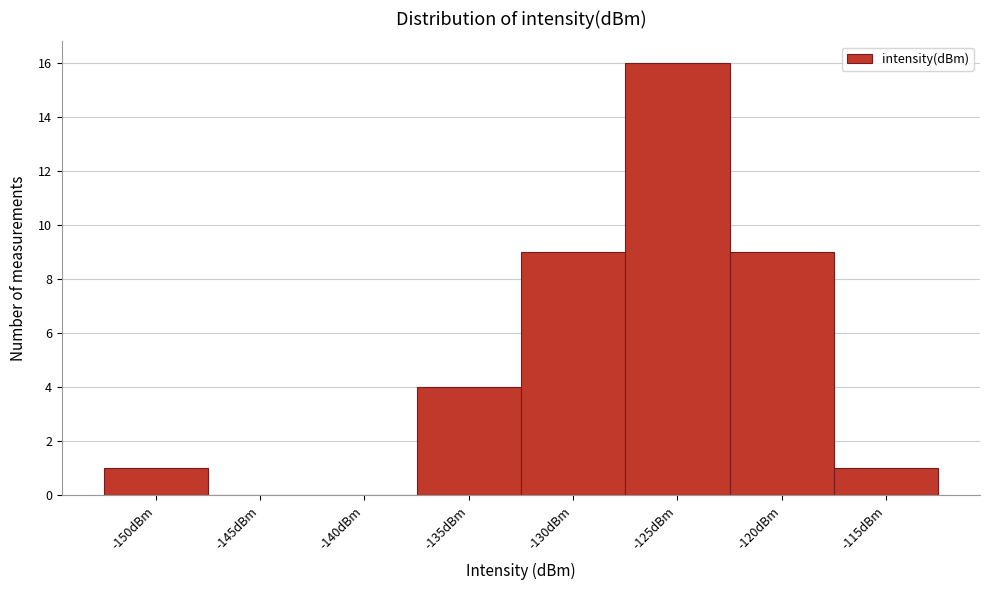

Reading left to right, what are all the values shown in this chart?

-150dBm=1	-145dBm=0	-140dBm=0	-135dBm=4	-130dBm=9	-125dBm=16	-120dBm=9	-115dBm=1